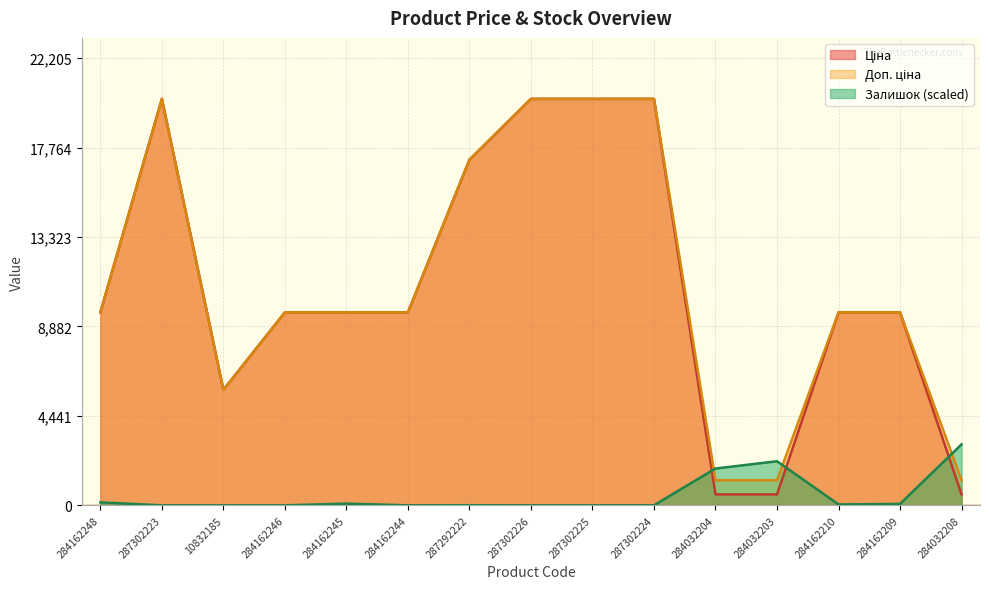

Which has a higher value, 284162248 or 284032204?

284162248